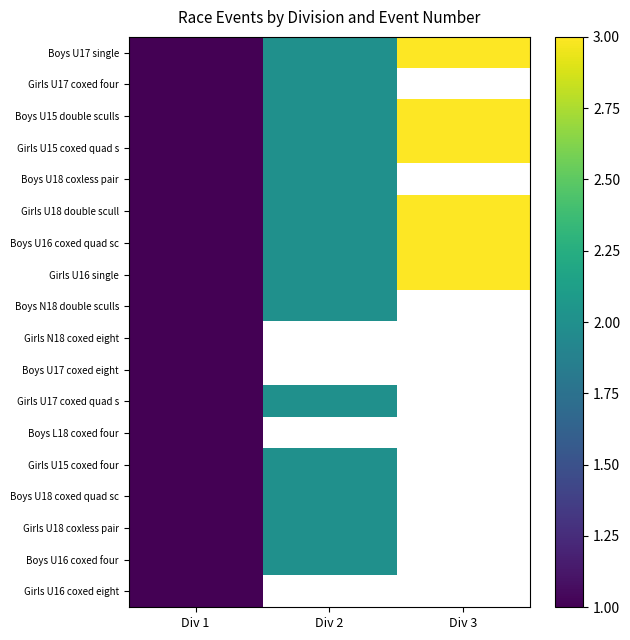

How many series are shown in this chart?

18